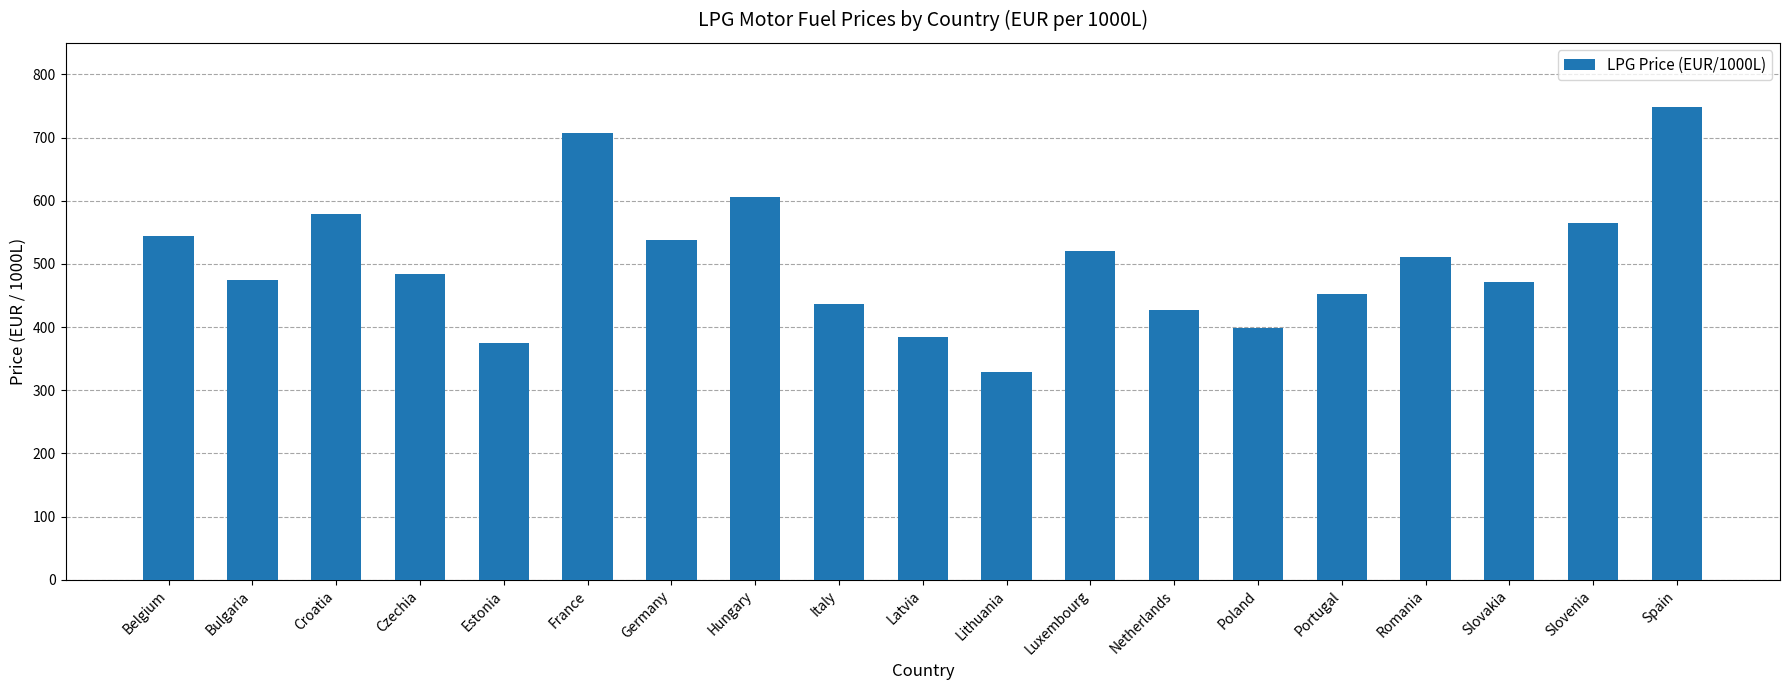

What is the smallest value displayed?

329.7